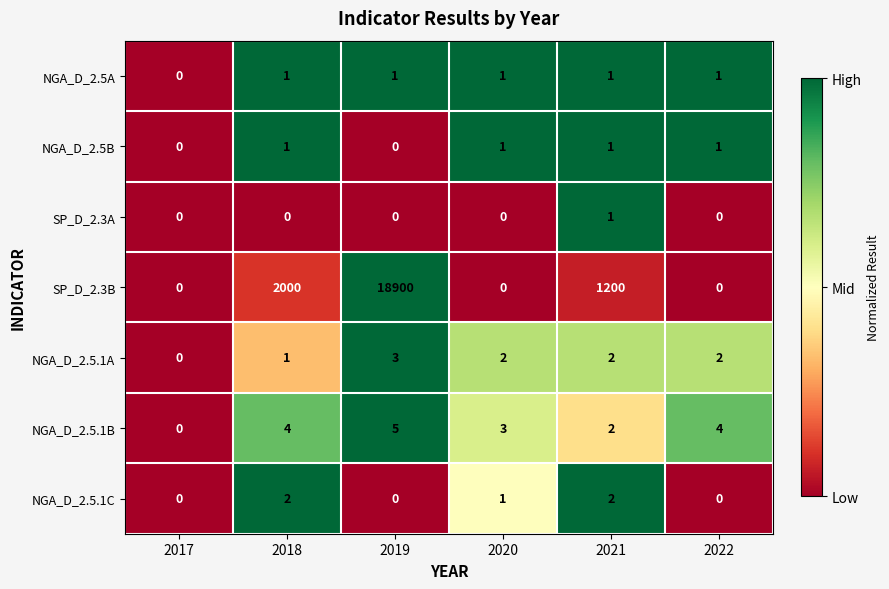

Which series has the largest total across all categories?

SP_D_2.3B